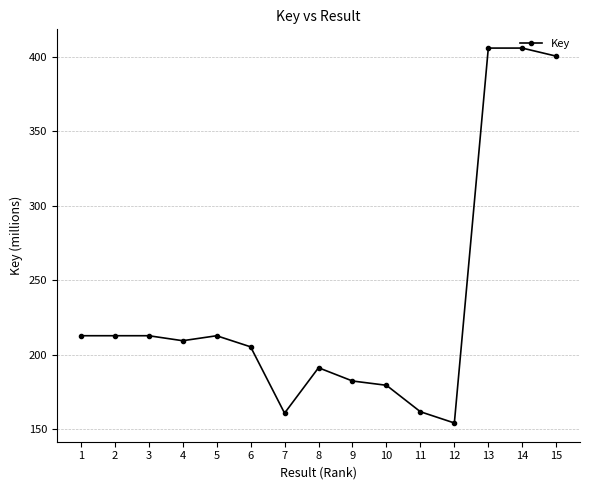

True or false: there are more than 2 points higher than both neighbors.

True